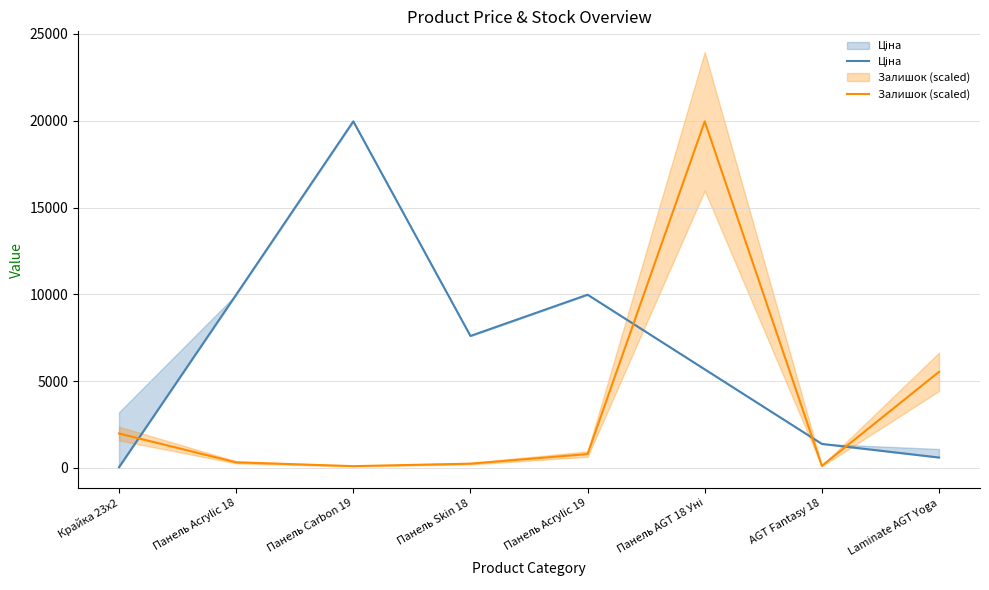

What is the difference between the second highest and second lowest values in the Залишок (scaled) series?

5419.9